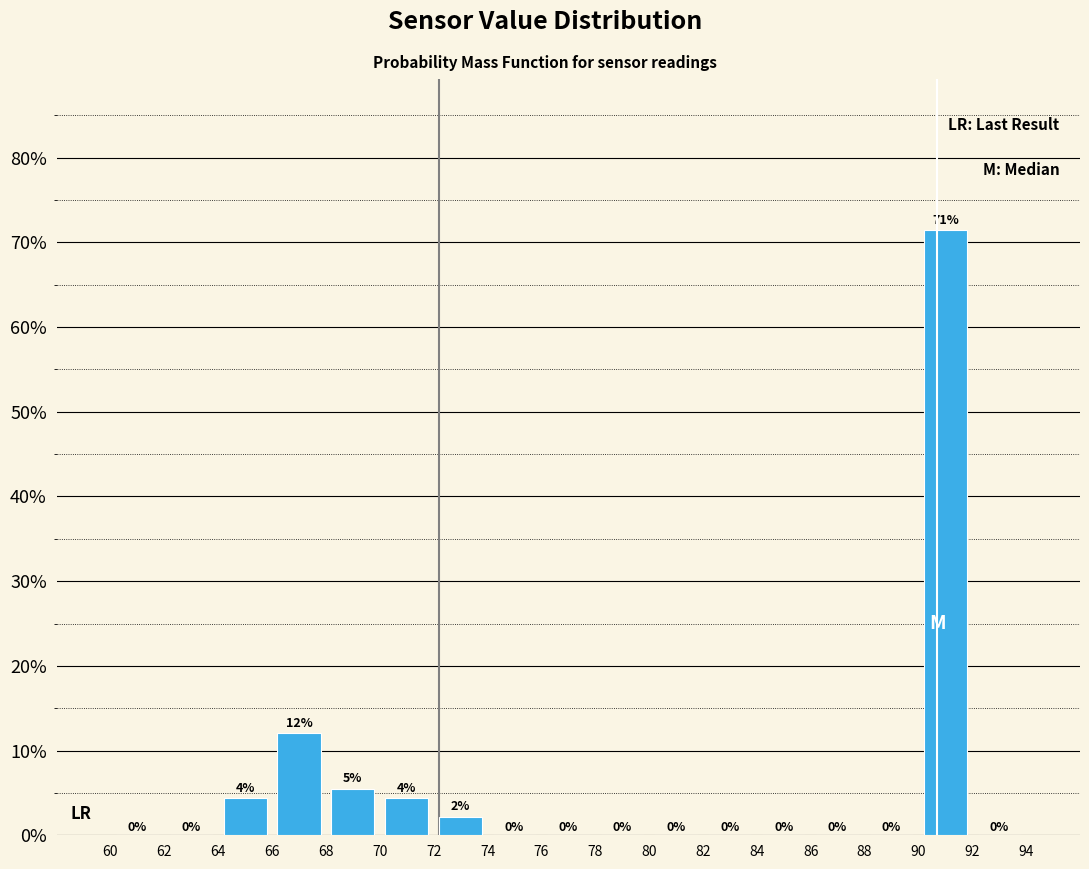

Over which range of the x-axis is the bar tallest?

90 to 92